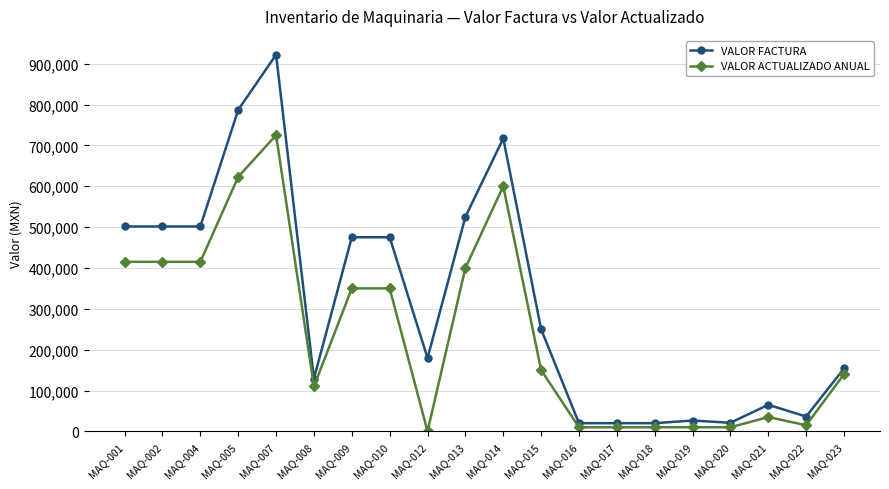

At how many categories does at least one series exceed 213837?

10